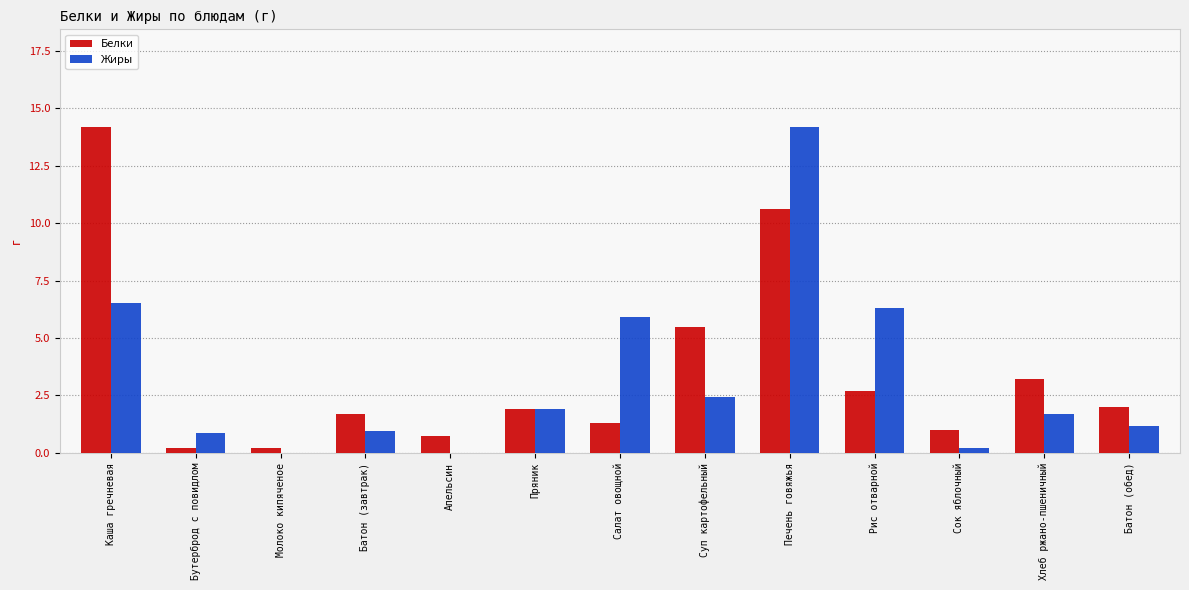

Which series has the widest spread of values?

Жиры